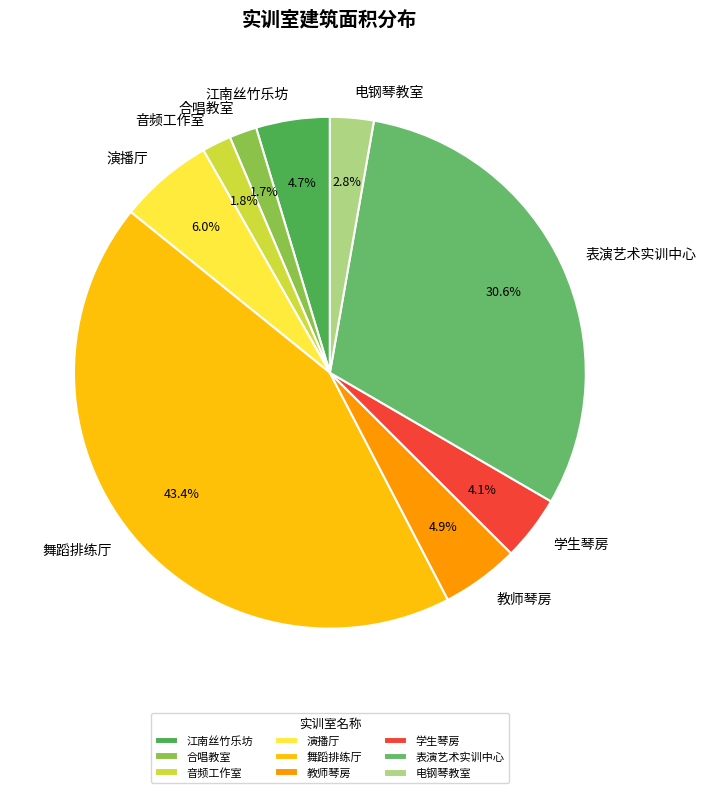

True or false: 教师琴房 accounts for 19% of the total.

False